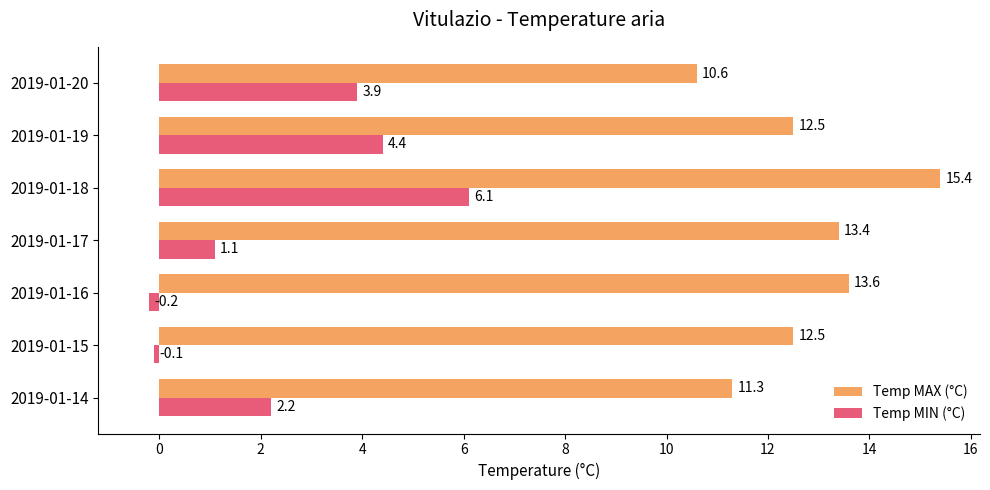

At how many categories does at least one series exceed 2?

7